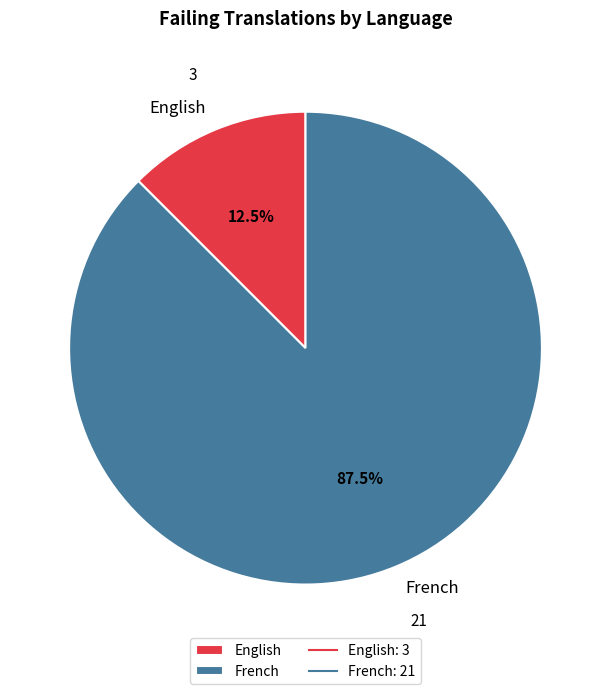

What portion of the pie excludes French?

12.5%